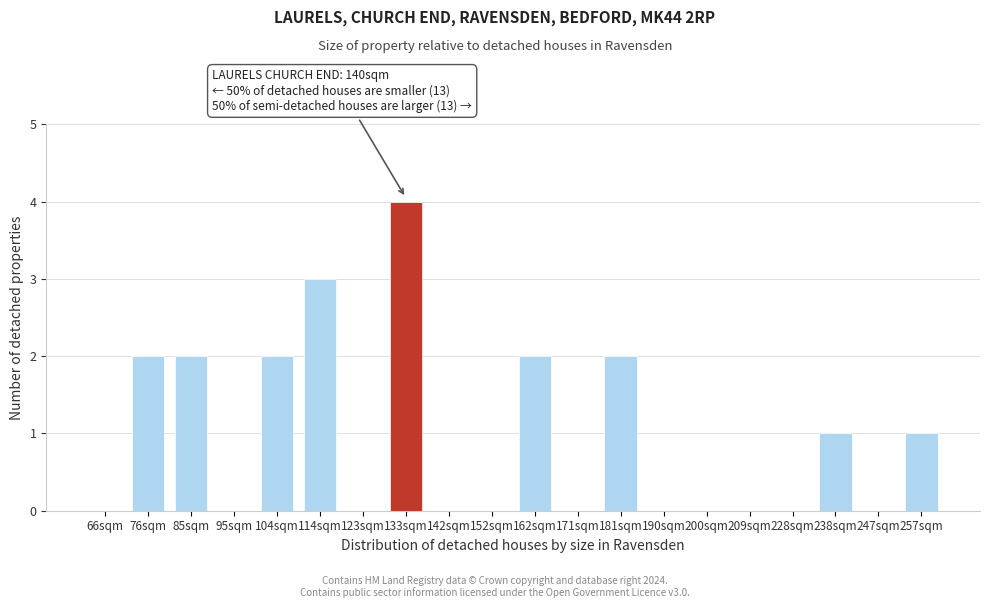

Reading left to right, extract all data points from this chart.

66sqm=0	76sqm=2	85sqm=2	95sqm=0	104sqm=2	114sqm=3	123sqm=0	133sqm=4	142sqm=0	152sqm=0	162sqm=2	171sqm=0	181sqm=2	190sqm=0	200sqm=0	209sqm=0	228sqm=0	238sqm=1	247sqm=0	257sqm=1